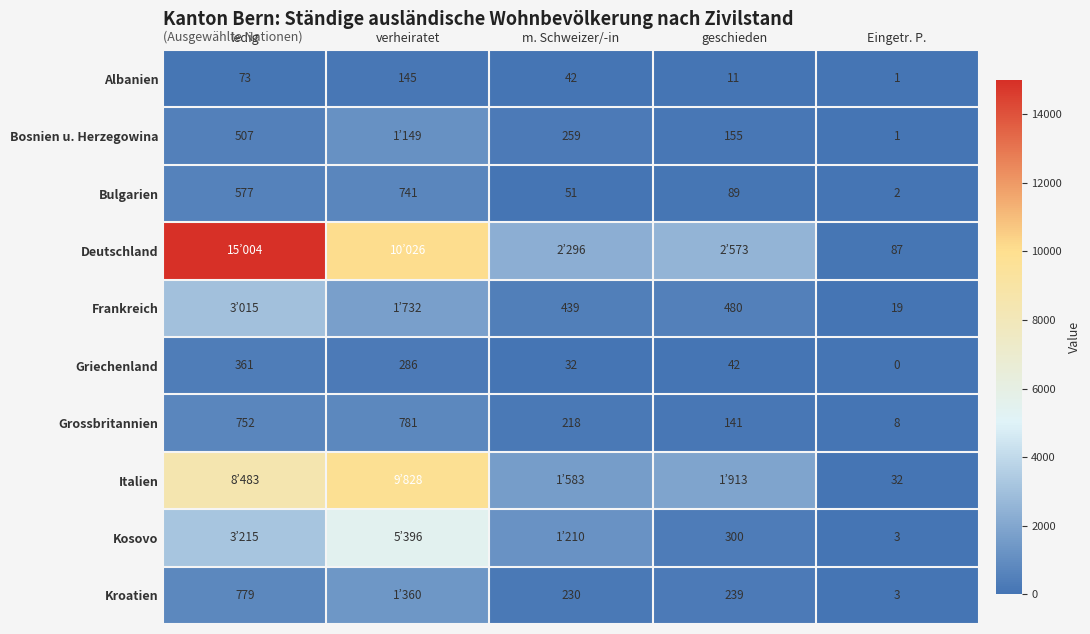

The value of Bosnien u. Herzegowina at ledig is 828. True or false?

False